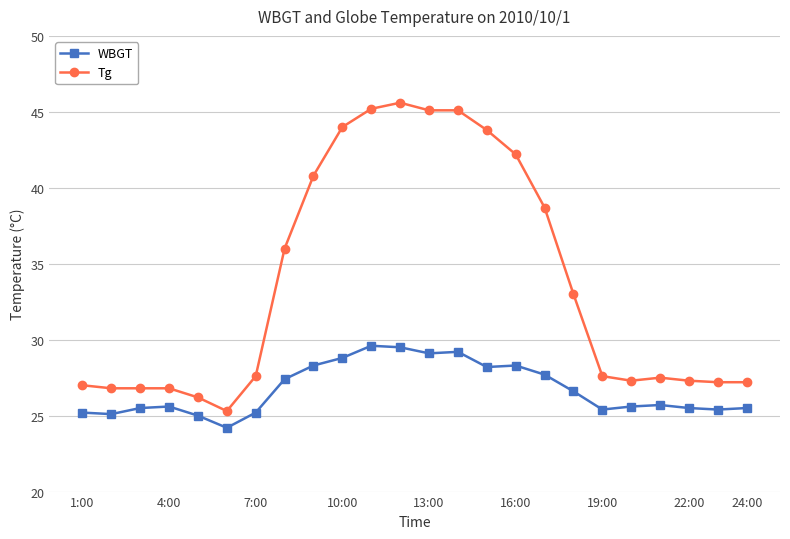

True or false: Tg and WBGT cross at least once.

False